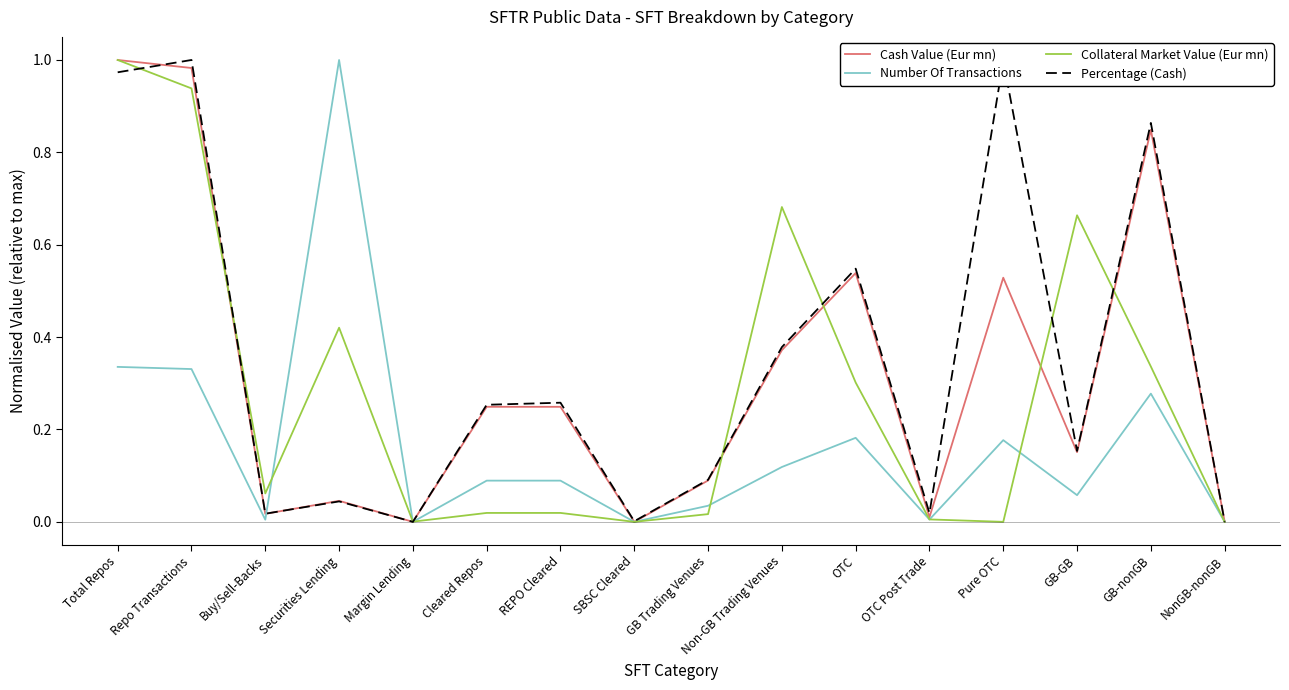

True or false: Percentage (Cash) has a value of 0.0 at OTC Post Trade.

True